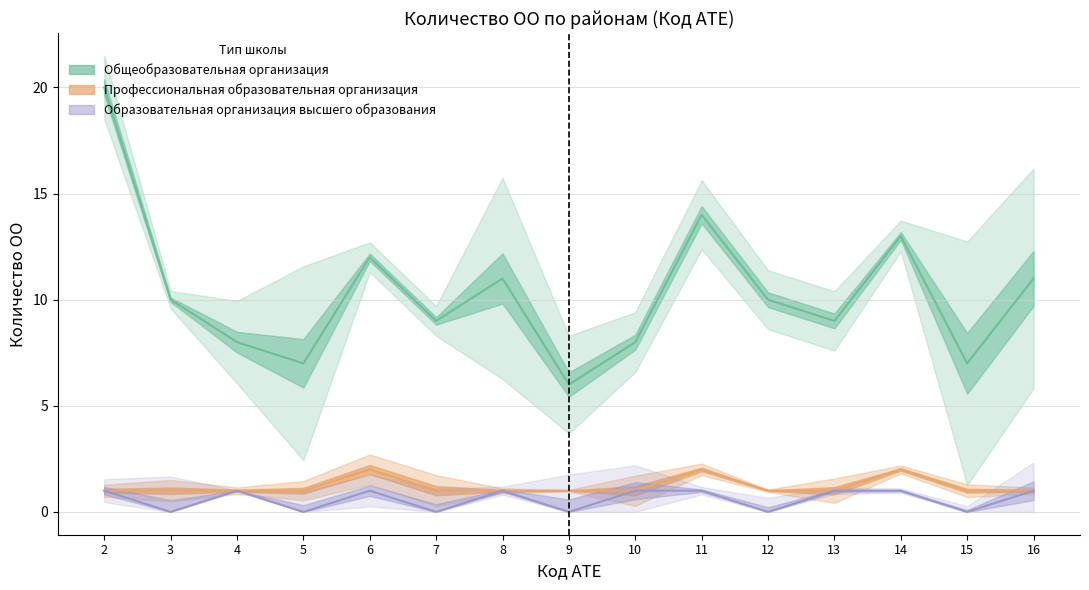

True or false: Общеобразовательная организация and Профессиональная образовательная организация cross at least once.

False